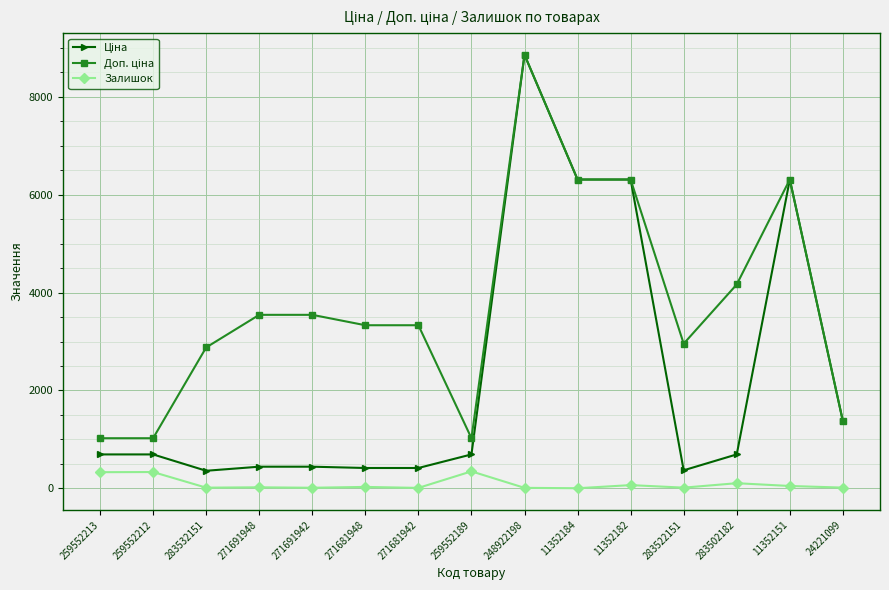

At which category is the sum across all series the highest?

248922198